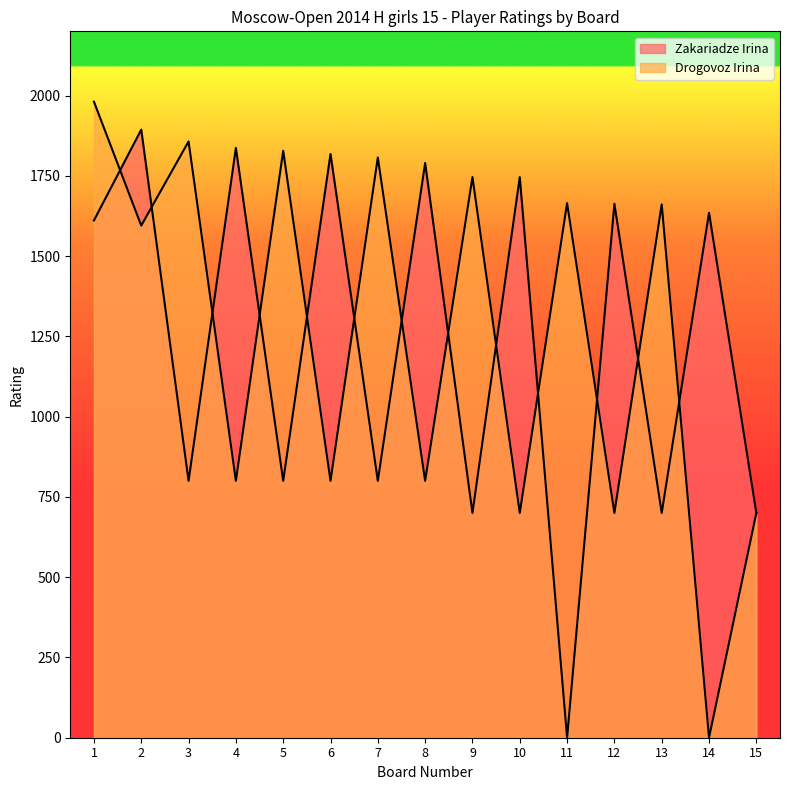

In Drogovoz Irina, how many points are lower than both neighbors (excluding endpoints)?

7